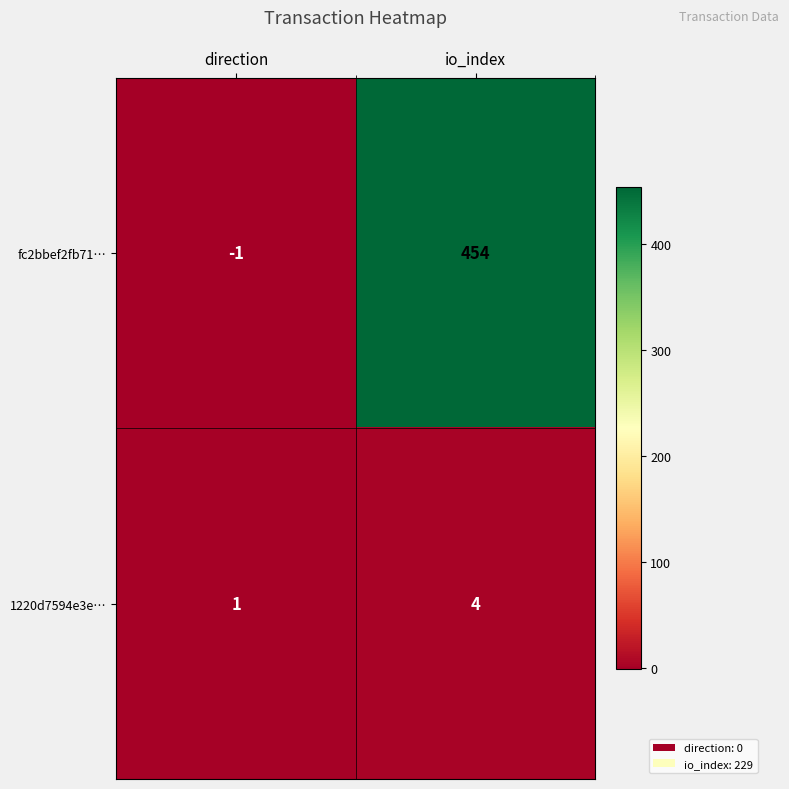

Reading right to left, extract all data points from this chart.

fc2bbef2fb71…: io_index=454	direction=-1
1220d7594e3e…: io_index=4	direction=1